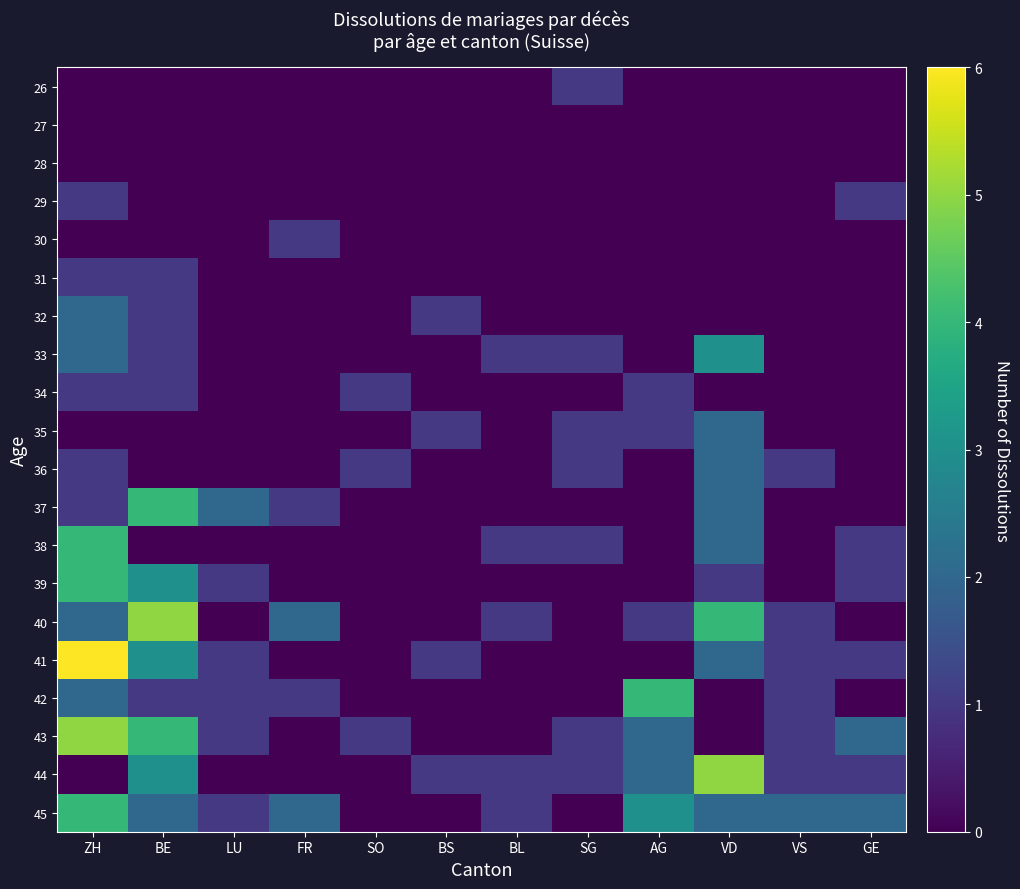

At which category does the chart reach its minimum across all series?

ZH